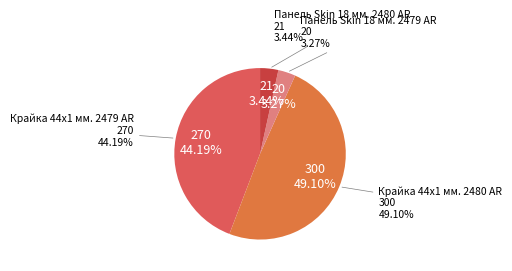

Does Панель Skin 18 мм. 2479 AR account for over 50% of the chart?

No